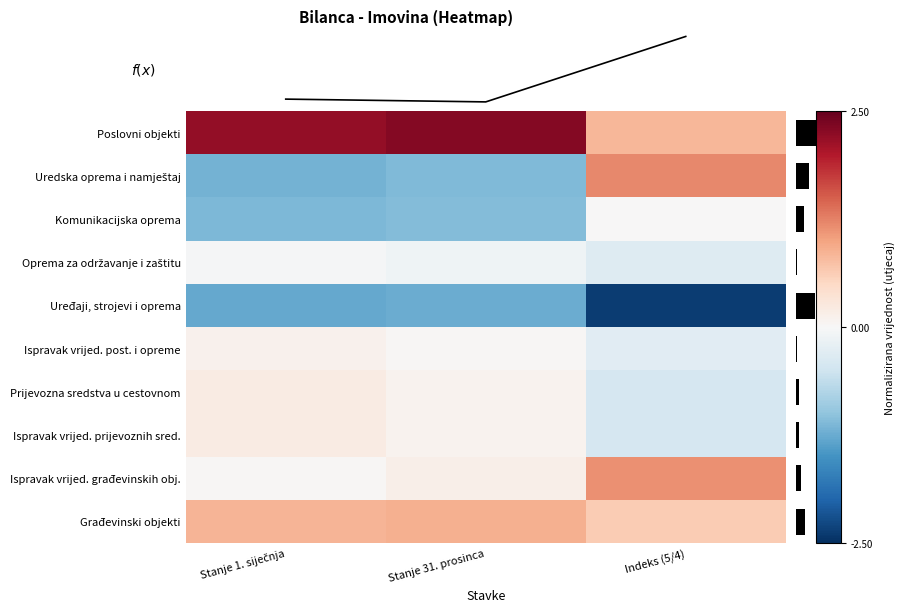

List the labels in order of Uređaji, strojevi i oprema value, largest first.

Stanje 1. siječnja, Stanje 31. prosinca, Indeks (5/4)